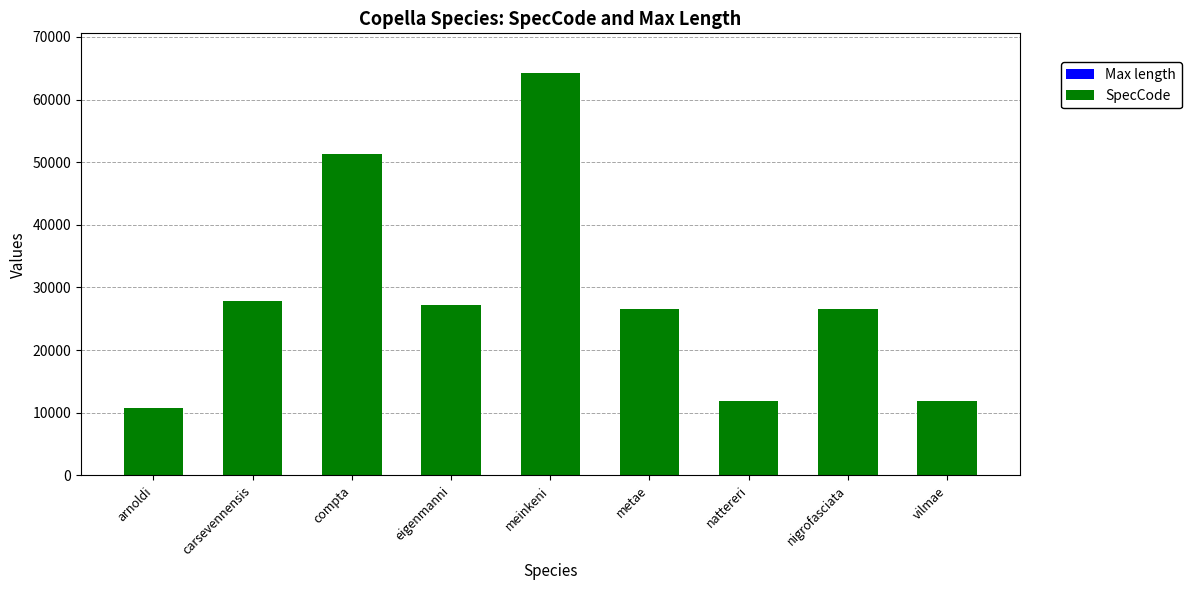

At which category is the sum across all series the highest?

meinkeni